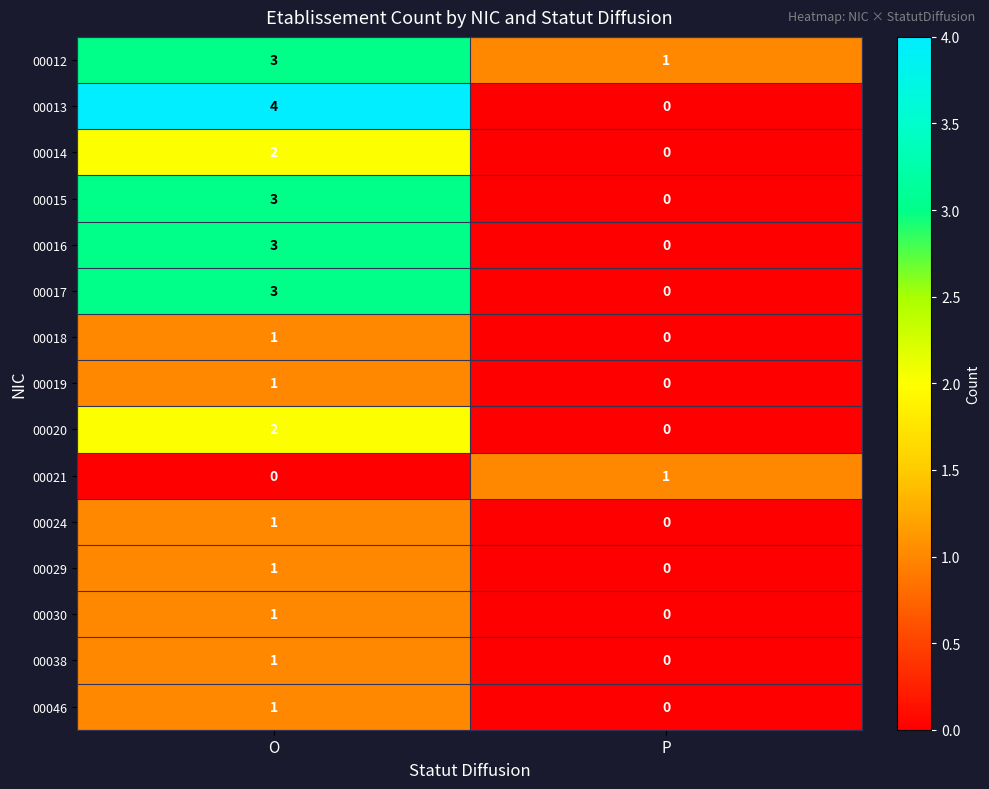

Reading left to right, what are all the values shown in this chart?

00012: 3	1
00013: 4	0
00014: 2	0
00015: 3	0
00016: 3	0
00017: 3	0
00018: 1	0
00019: 1	0
00020: 2	0
00021: 0	1
00024: 1	0
00029: 1	0
00030: 1	0
00038: 1	0
00046: 1	0